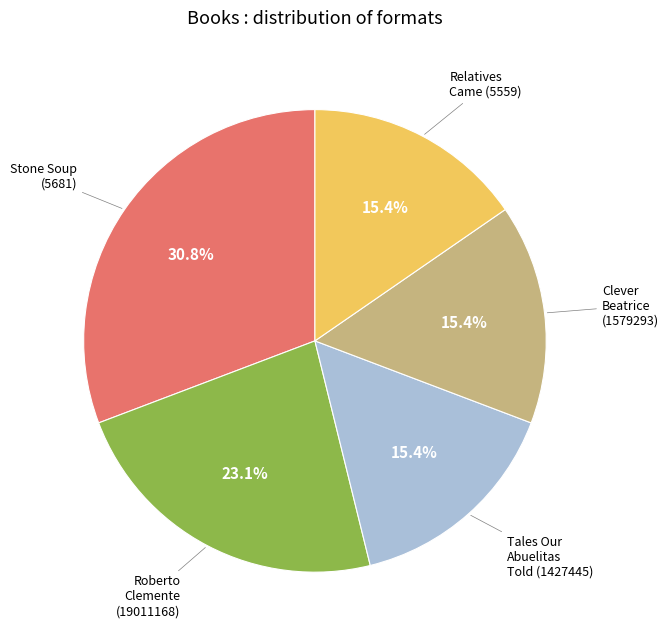

Is there a majority slice in this chart?

No